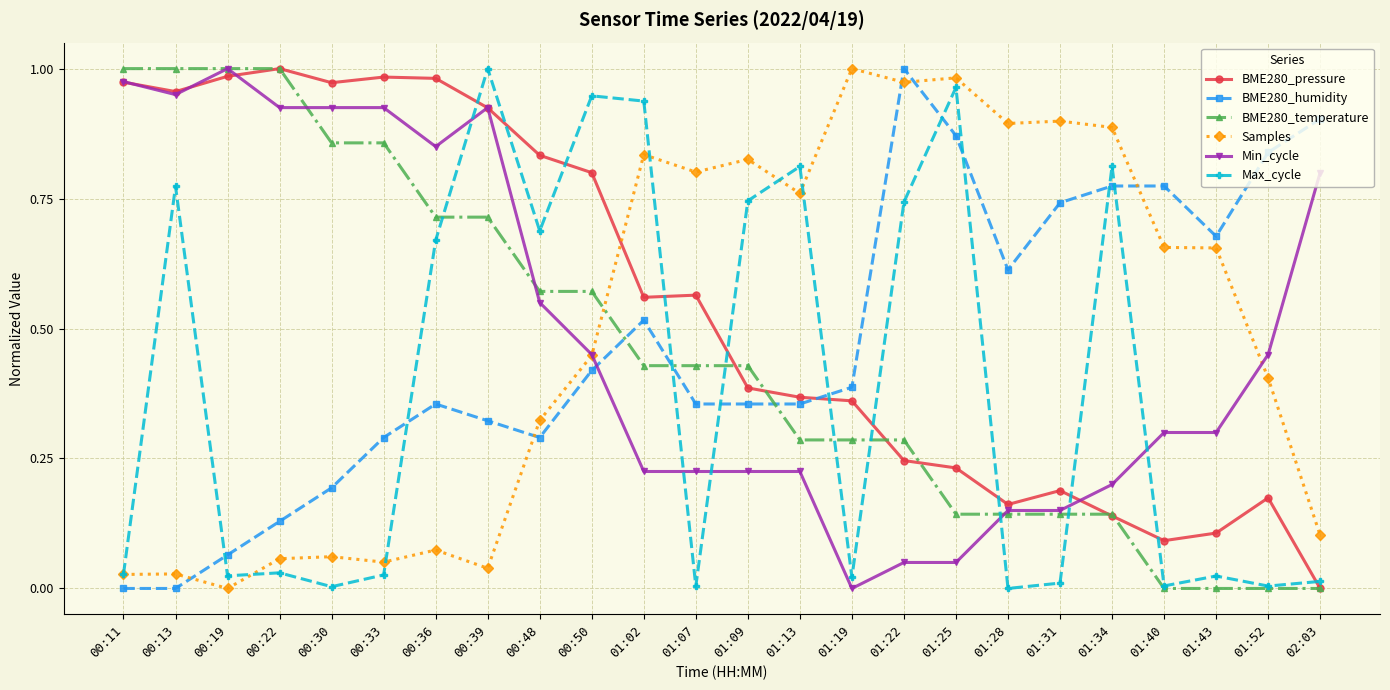

How many times do BME280_humidity and BME280_temperature cross each other?

3